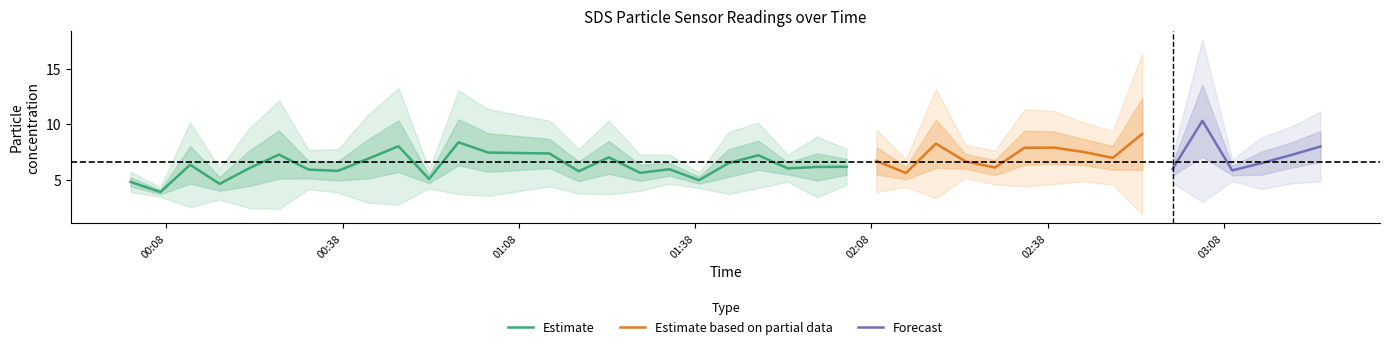

Does the chart have visible grid lines?

No